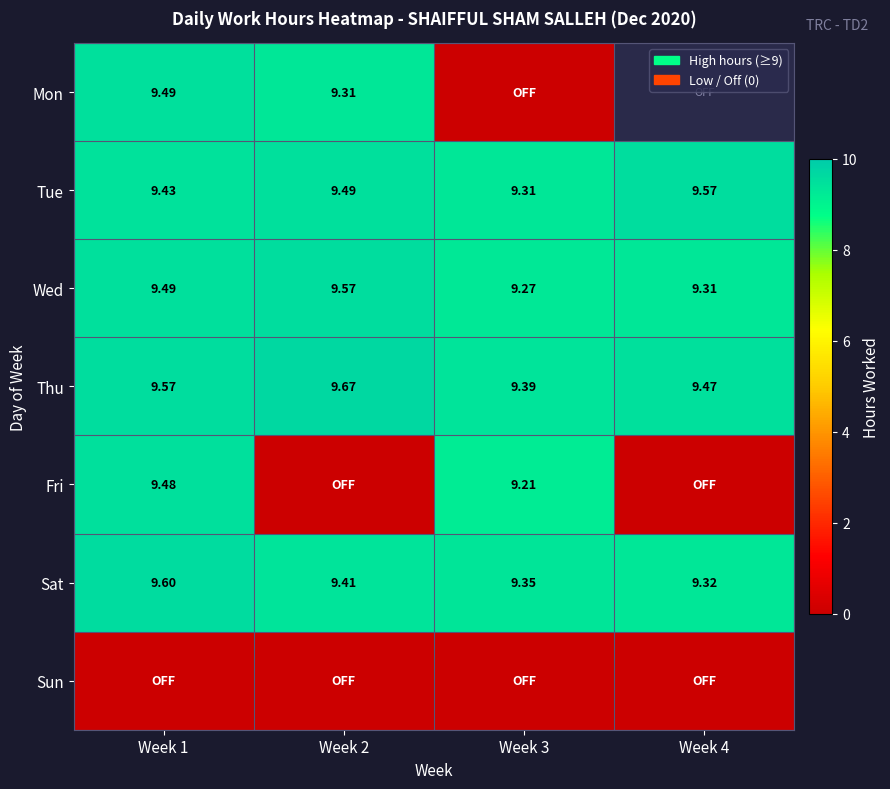

Which category has the lowest value across all series?

Week 3